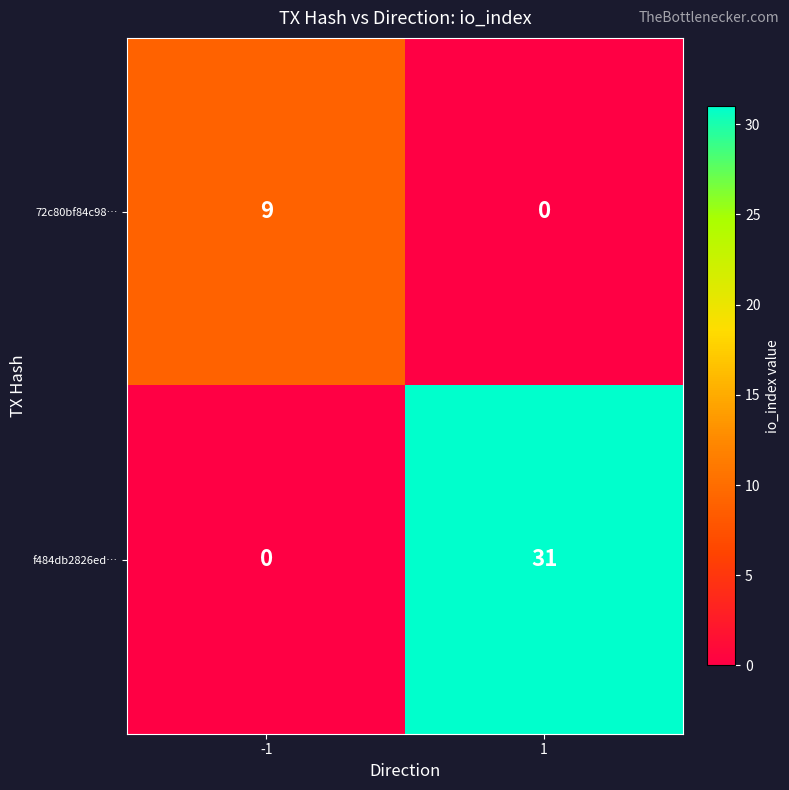

Count the number of data series in this chart.

2